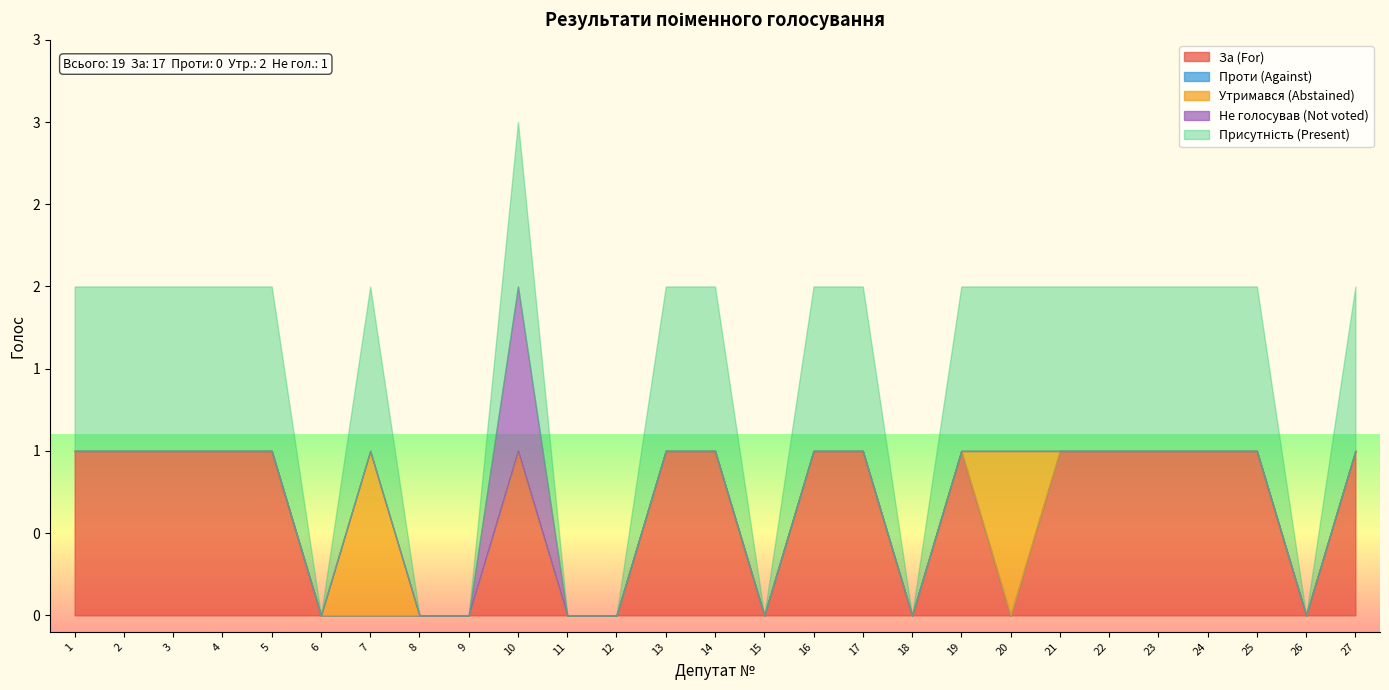

Does the chart have visible grid lines?

No